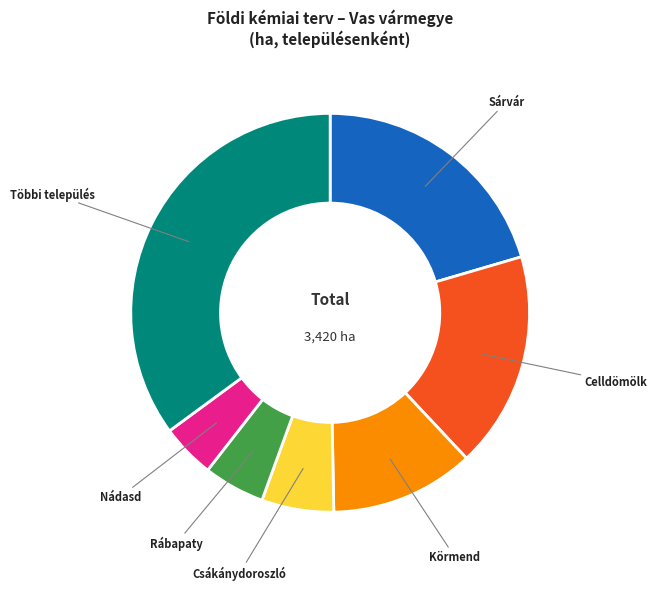

Is it true that Többi település is 29% of the pie?

False